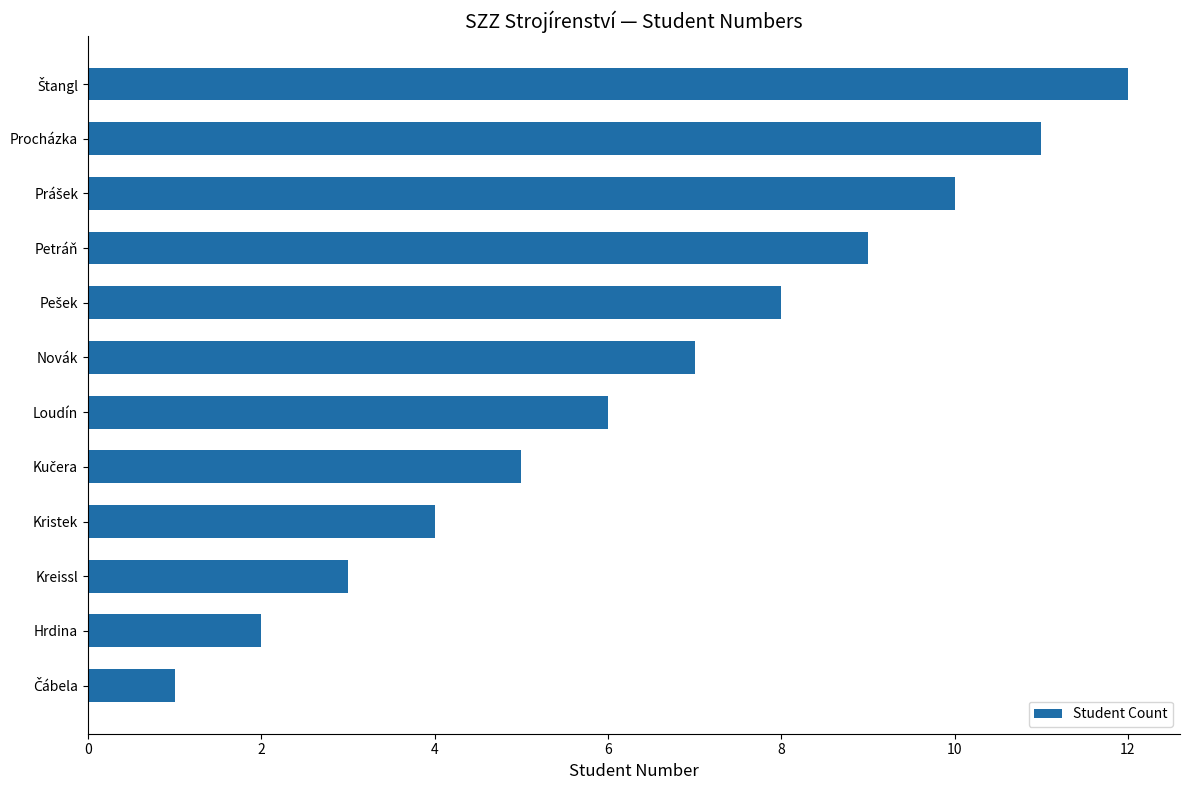

Approximately how many times larger is the value at Loudín compared to Kristek?

1.5